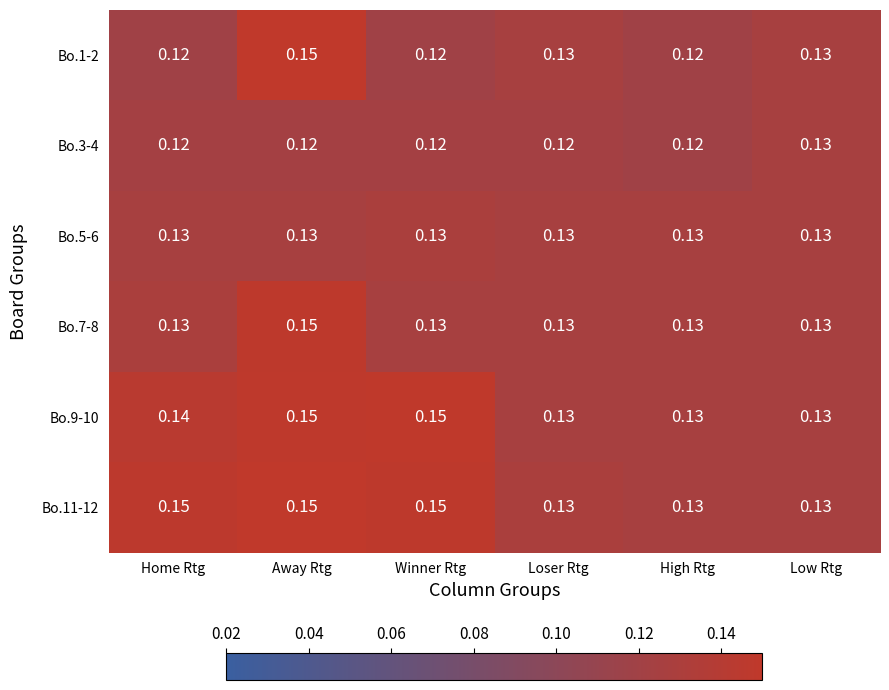

Which category has the highest value in the Bo.7-8 series?

Away Rtg